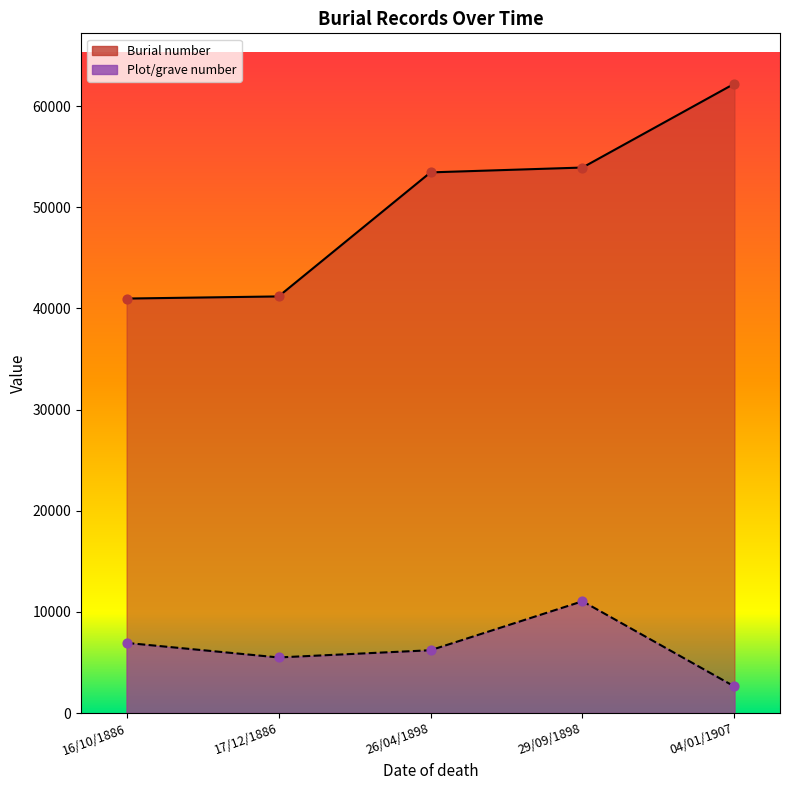

Which series reaches the maximum Y coordinate?

Burial number